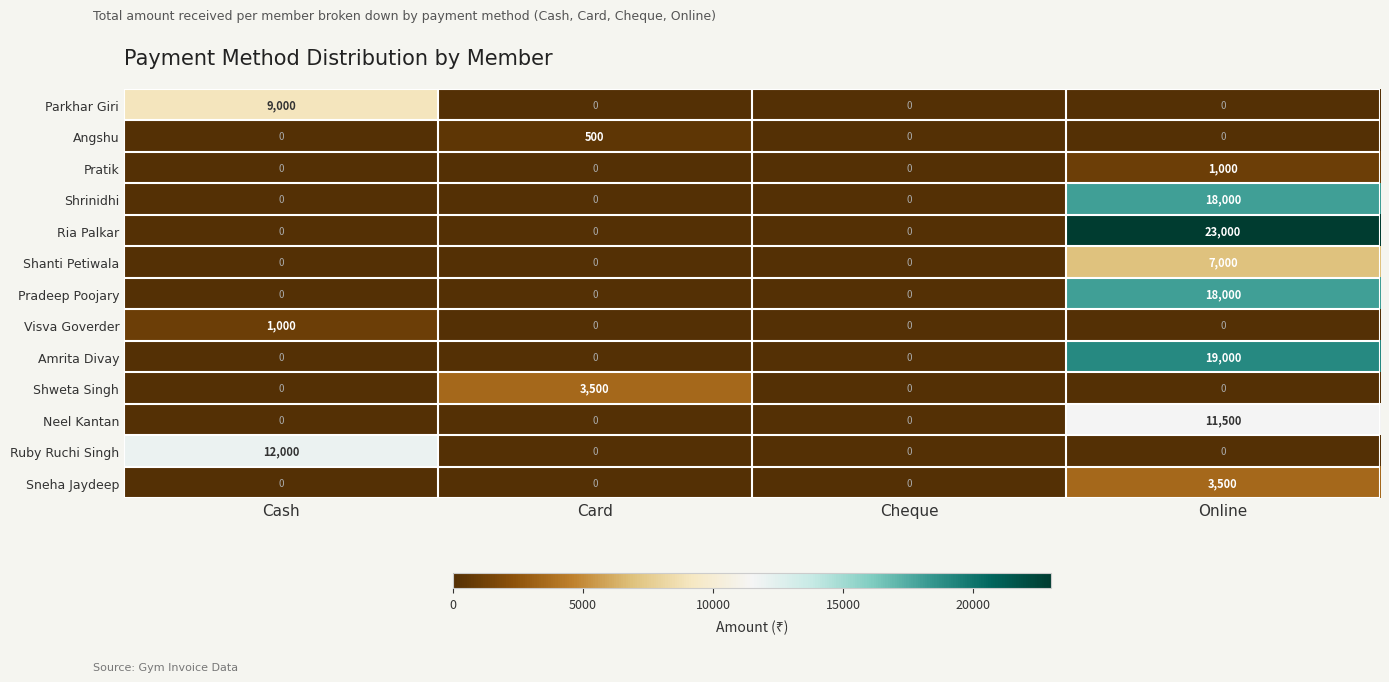

Count the Pradeep Poojary values in the range 0 to 18000.

4